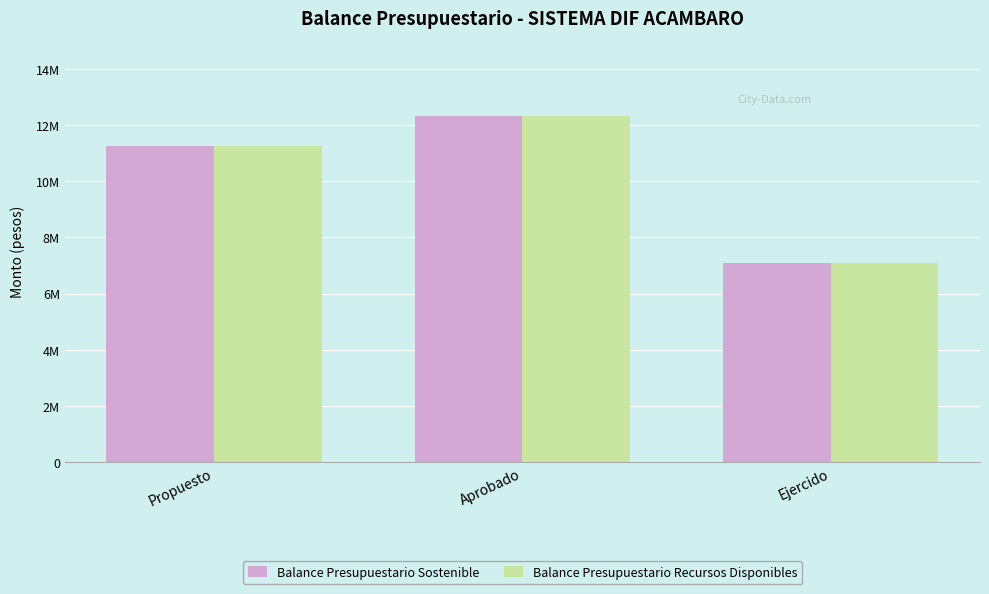

What are all the series names shown in the legend?

Balance Presupuestario Sostenible, Balance Presupuestario Recursos Disponibles